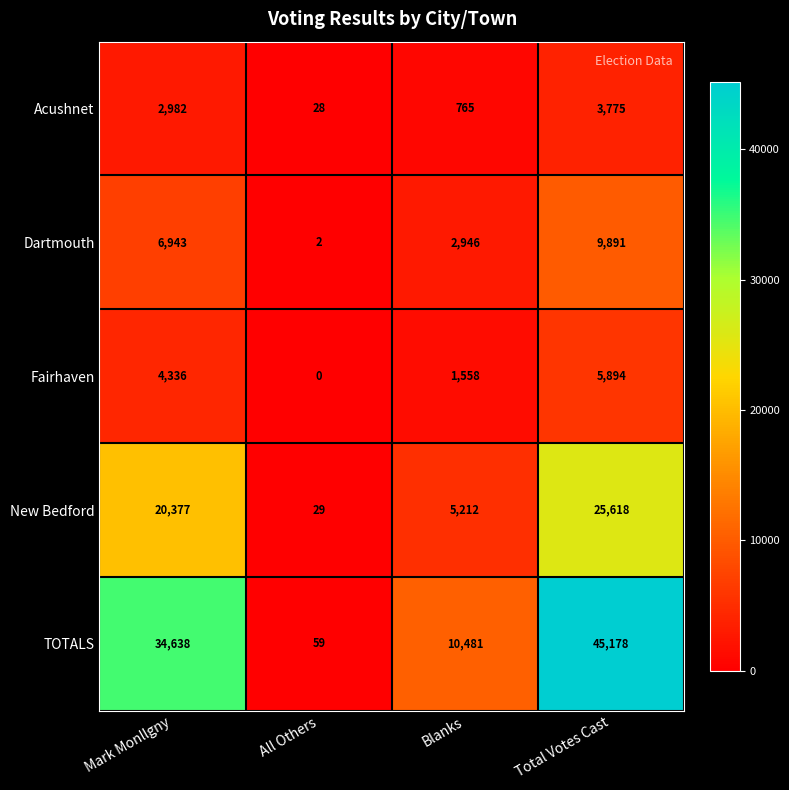

How many data points in New Bedford are less than 20377?

2